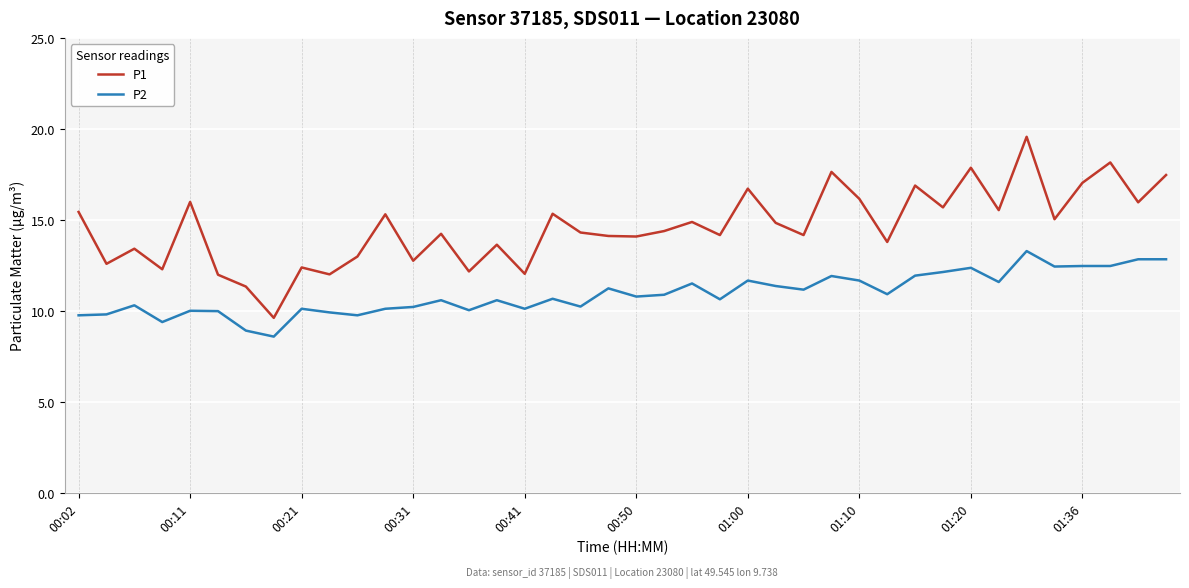

List the series in order of their overall mean, highest first.

P1, P2